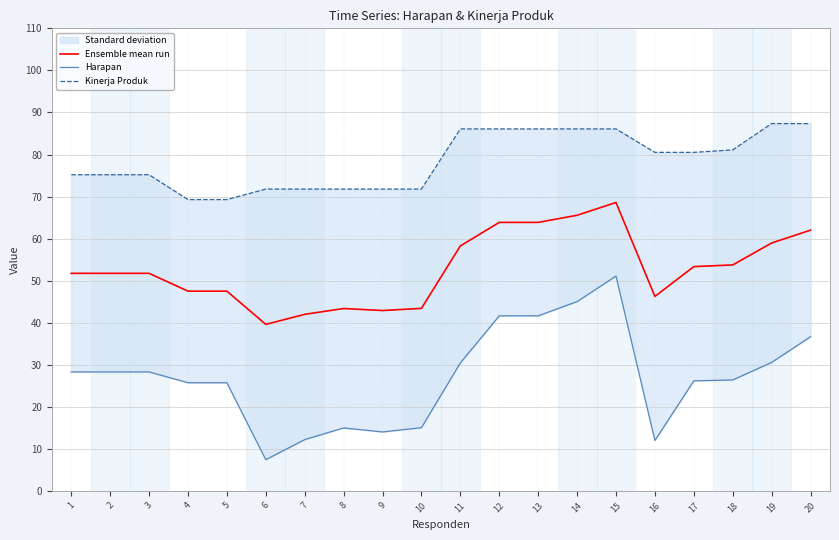

What is the approximate value of Kinerja Produk at 16?

80.5